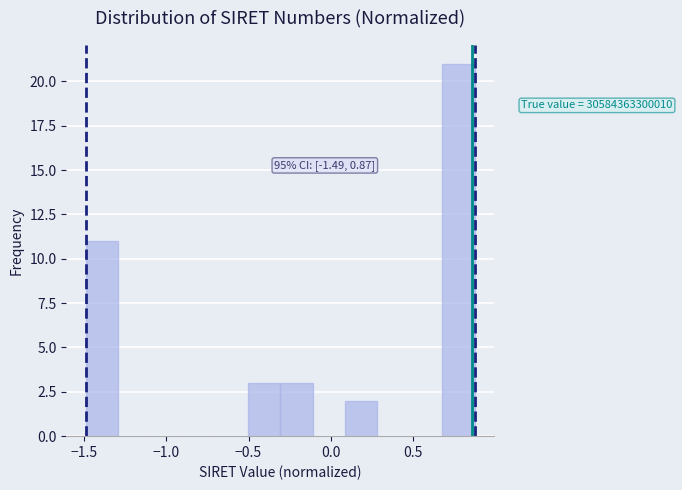

Around what value on the x-axis is the tallest bar? Give the approximate position of its centre, as read against the axis.

0.75